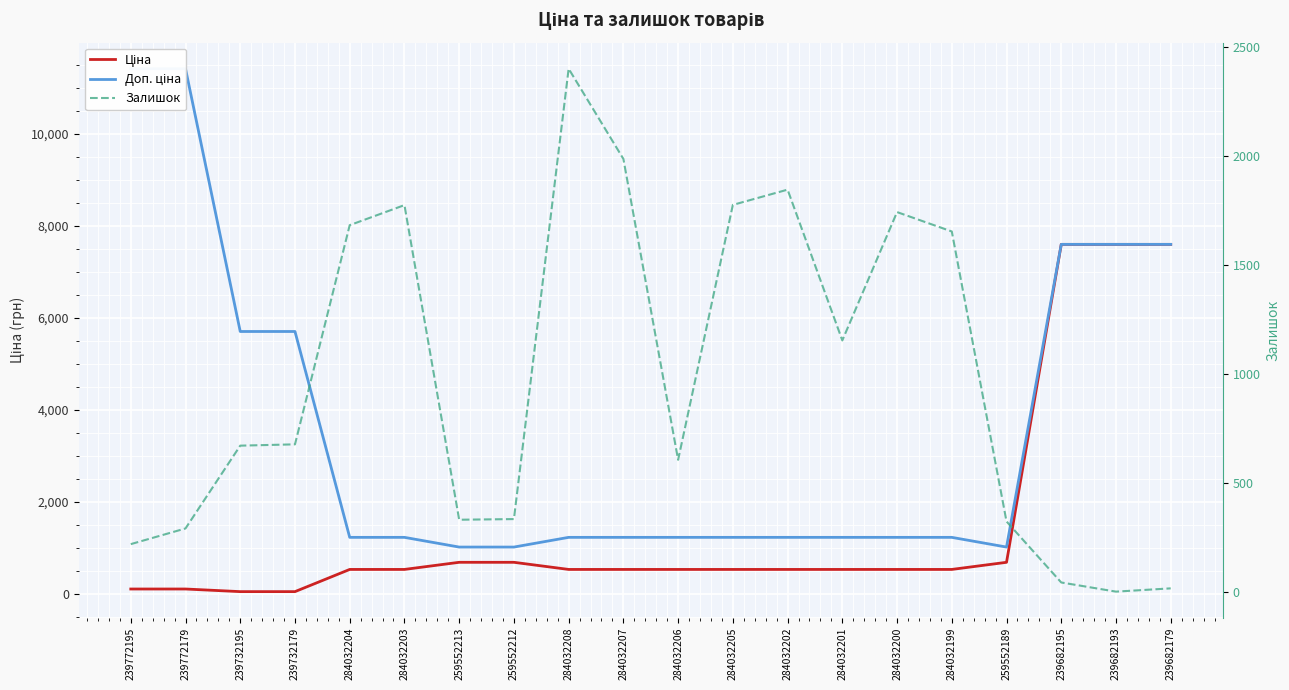

True or false: Ціна and Доп. ціна cross at least once.

False